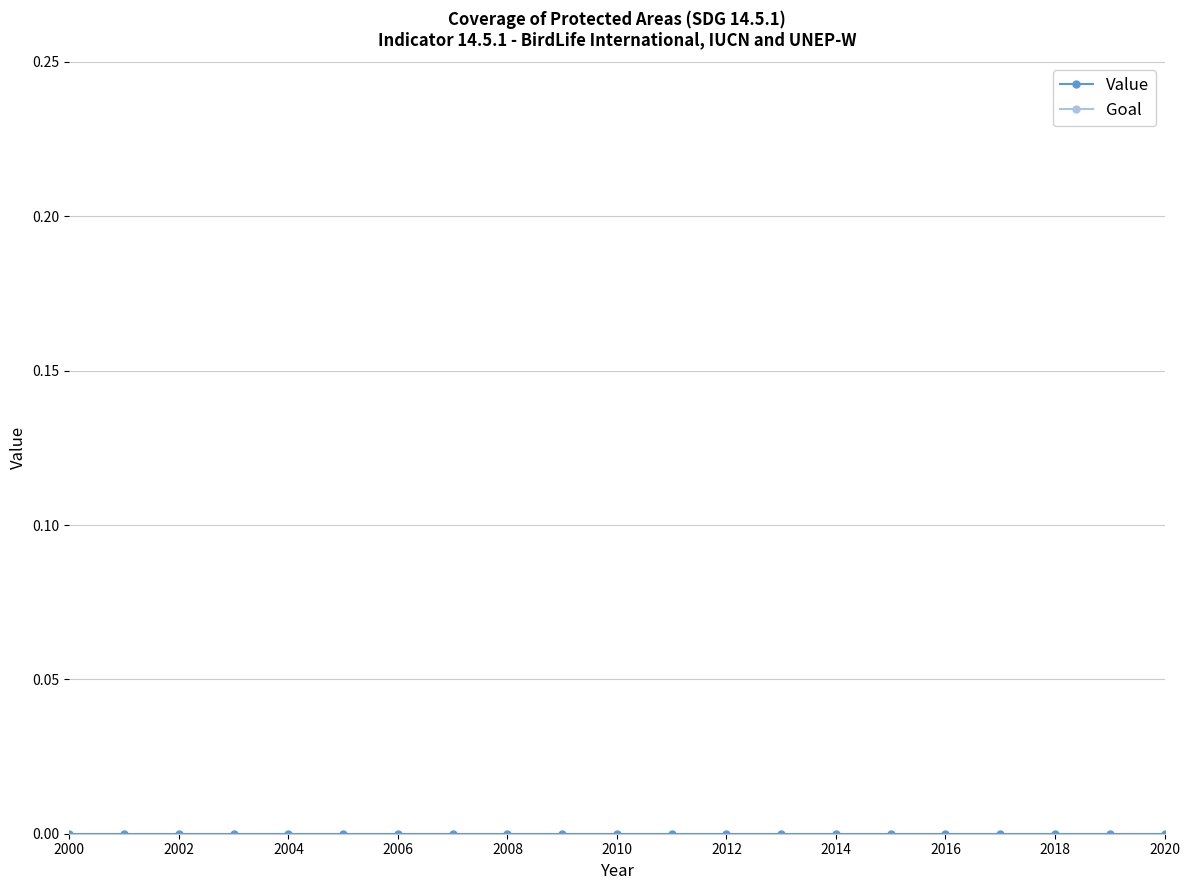

Does the chart display data point markers on the line(s)?

Yes